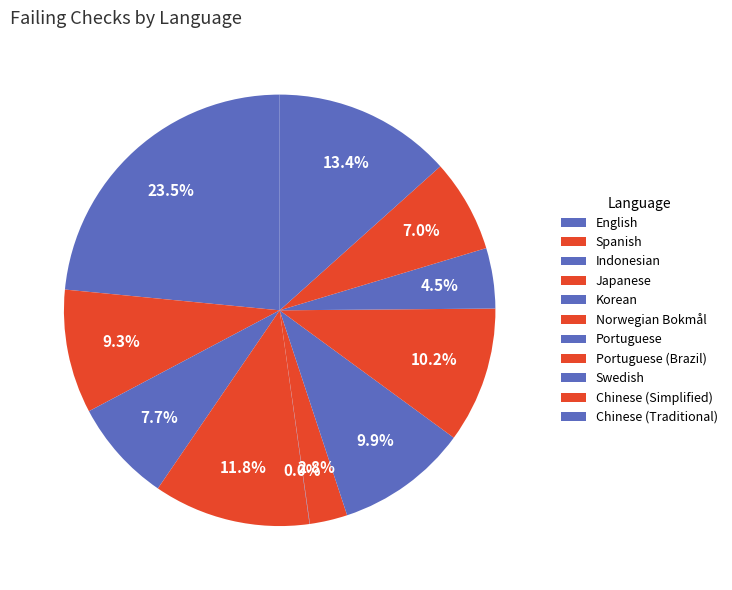

Between Swedish and Portuguese (Brazil), which is larger?

Portuguese (Brazil)